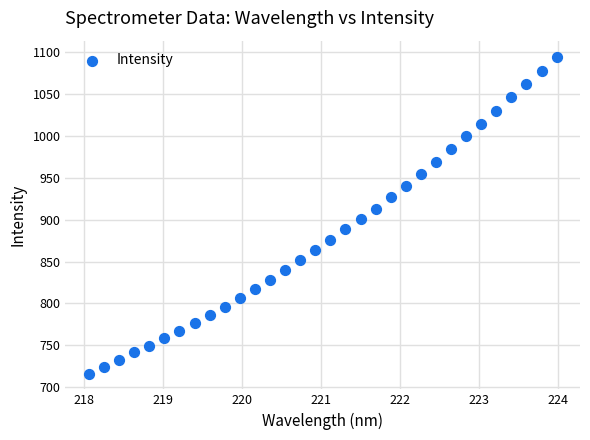

What is the range of Y values (max minus min)?

378.2